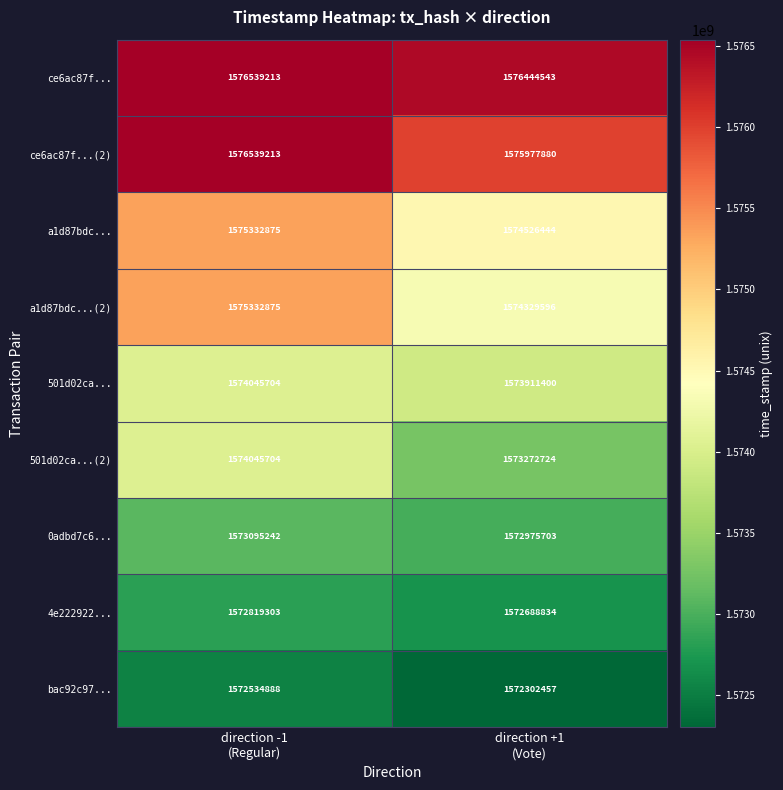

Which series has the largest range (max minus min)?

a1d87bdc...(2)